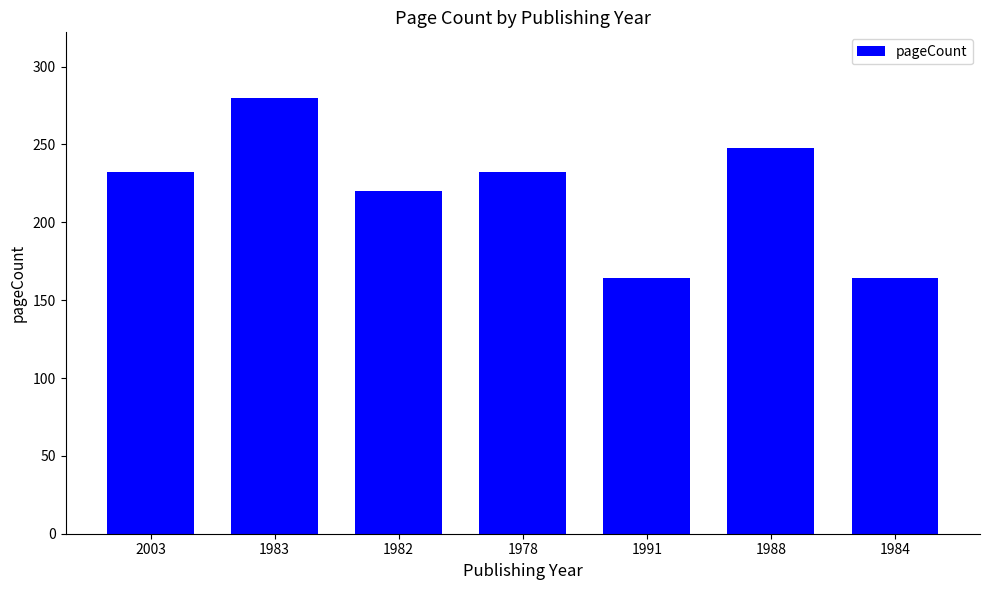

What is the label of the 1st bar from the right?

1984